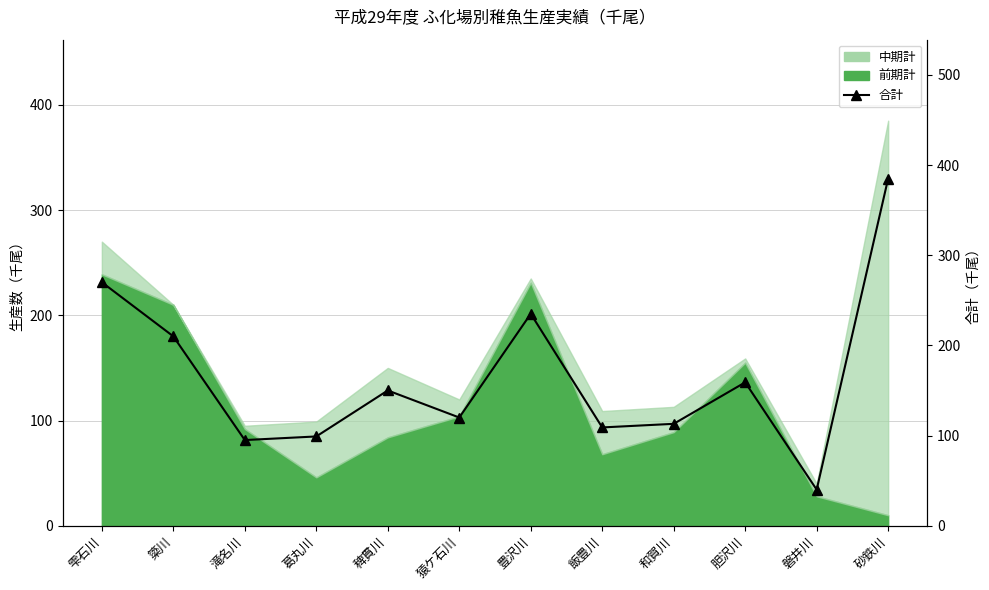

How many data points does each series have?

12